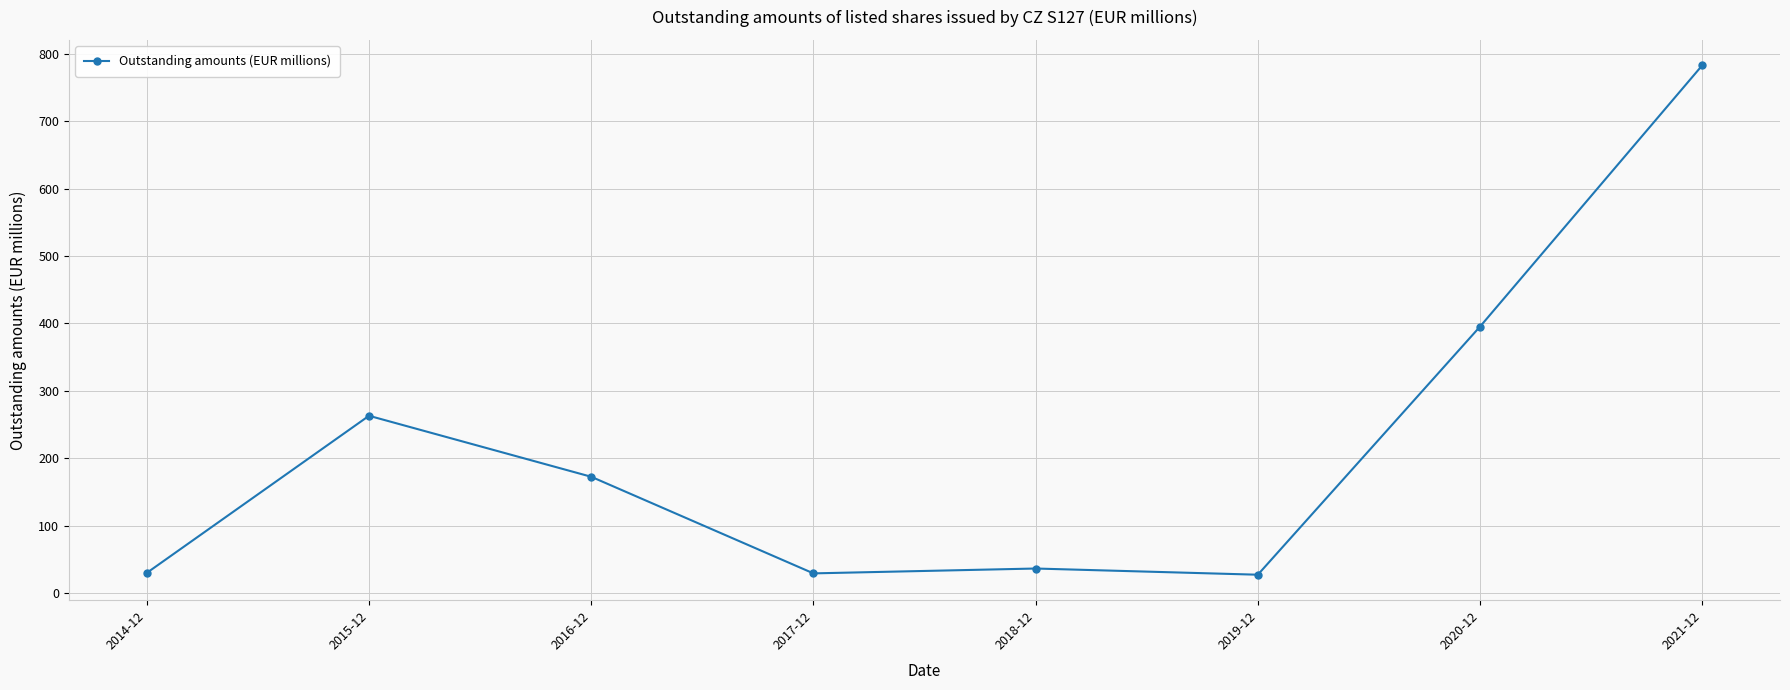

Between 2014-12 and 2016-12, which is larger?

2016-12